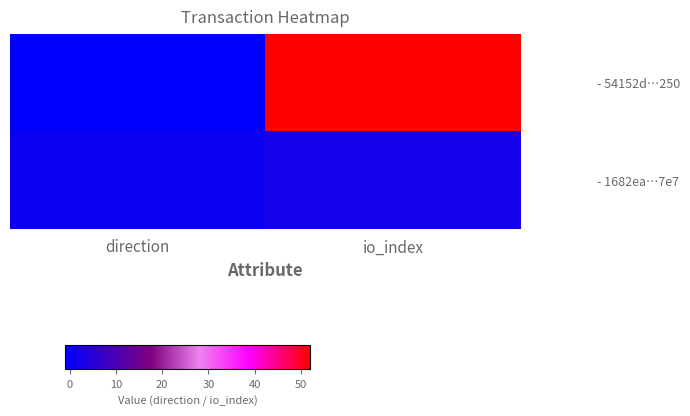

Reading left to right, list all the values displayed in this chart.

- 54152d…250: direction=-1	io_index=52
- 1682ea…7e7: direction=1	io_index=2